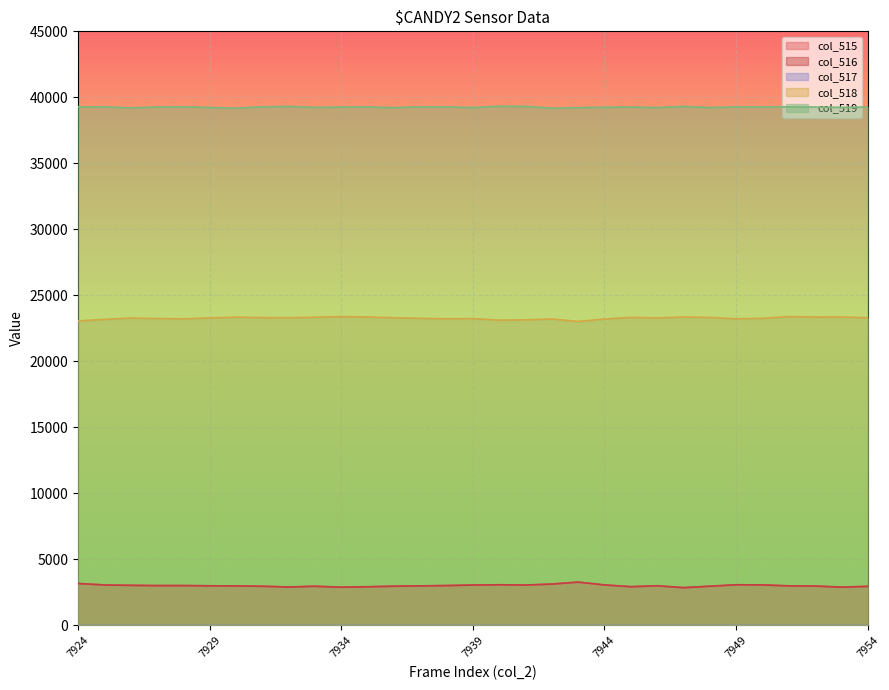

Reading left to right, list all the values displayed in this chart.

col_515: 7924=3182	7925=3068	7926=3042	7927=3022	7928=3023	7929=3006	7930=2998	7931=2972	7932=2915	7933=2972	7934=2901	7935=2933	7936=2976	7937=3001	7938=3023	7939=3064	7940=3084	7941=3065	7942=3138	7943=3285	7944=3073	7945=2938	7946=3010	7947=2865	7948=2974	7949=3084	7950=3073	7951=3001	7952=2988	7953=2904	7954=2962
col_516: 7924=3181	7925=3068	7926=3041	7927=3022	7928=3023	7929=3006	7930=2997	7931=2971	7932=2914	7933=2971	7934=2900	7935=2932	7936=2976	7937=3001	7938=3023	7939=3064	7940=3084	7941=3064	7942=3137	7943=3285	7944=3073	7945=2938	7946=3009	7947=2865	7948=2974	7949=3084	7950=3073	7951=3001	7952=2988	7953=2904	7954=2961
col_517: 7924=1	7925=0	7926=1	7927=0	7928=0	7929=0	7930=1	7931=1	7932=1	7933=1	7934=1	7935=1	7936=0	7937=0	7938=0	7939=0	7940=0	7941=1	7942=1	7943=0	7944=0	7945=0	7946=1	7947=0	7948=0	7949=0	7950=0	7951=0	7952=0	7953=0	7954=1
col_518: 7924=23068	7925=23184	7926=23287	7927=23247	7928=23226	7929=23295	7930=23353	7931=23319	7932=23306	7933=23347	7934=23395	7935=23363	7936=23311	7937=23266	7938=23229	7939=23244	7940=23127	7941=23150	7942=23215	7943=23026	7944=23213	7945=23333	7946=23297	7947=23358	7948=23333	7949=23229	7950=23266	7951=23395	7952=23364	7953=23363	7954=23308
col_519: 7924=39285	7925=39283	7926=39206	7927=39266	7928=39286	7929=39234	7930=39184	7931=39280	7932=39314	7933=39239	7934=39266	7935=39276	7936=39223	7937=39281	7938=39283	7939=39227	7940=39324	7941=39320	7942=39182	7943=39224	7944=39249	7945=39264	7946=39228	7947=39312	7948=39228	7949=39283	7950=39281	7951=39281	7952=39267	7953=39243	7954=39265